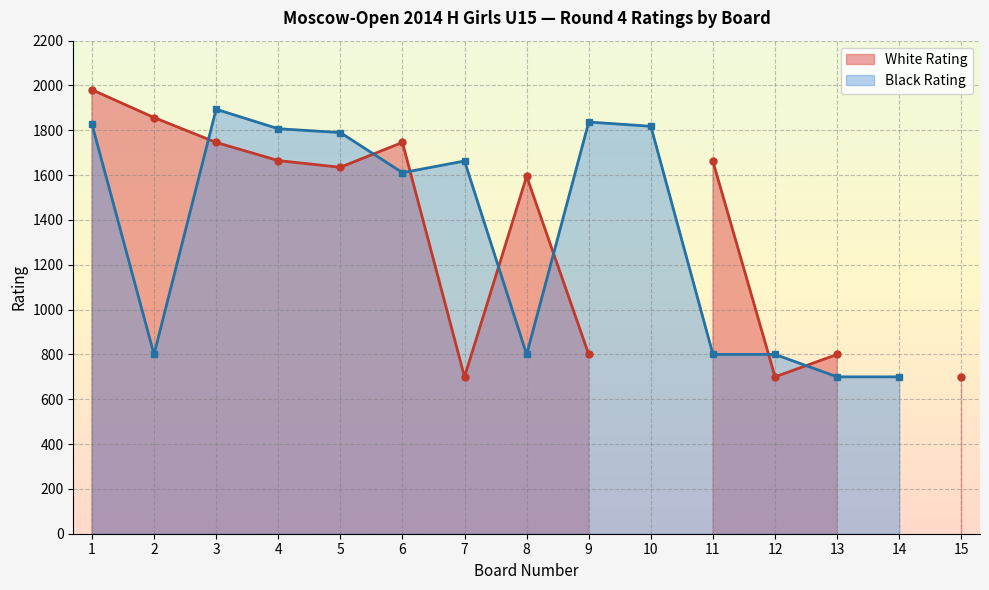

What is the difference between the White Rating values at 10 and 11?

1661